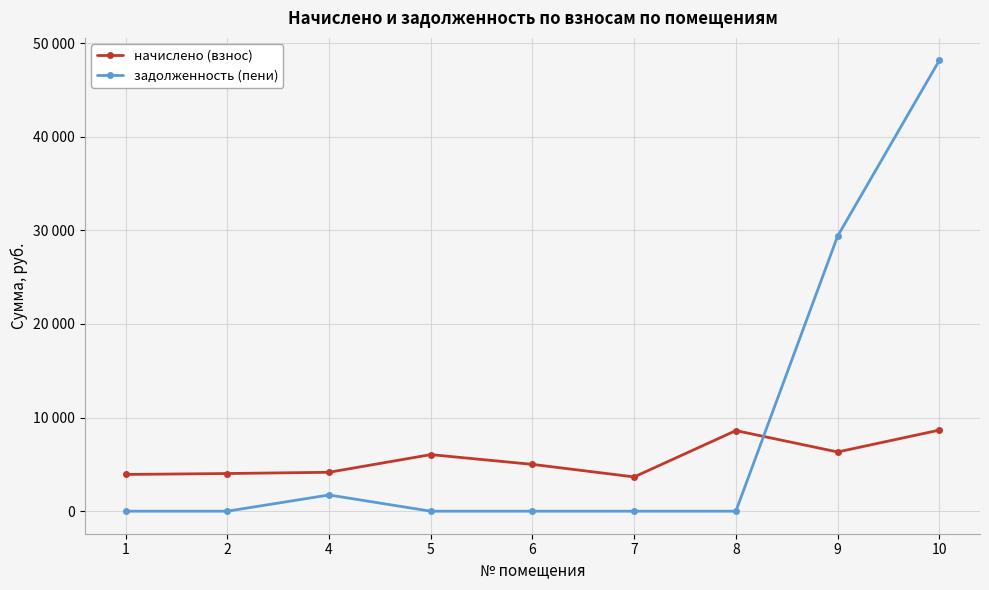

What is the spread (max minus min) of values at 5?

6044.6